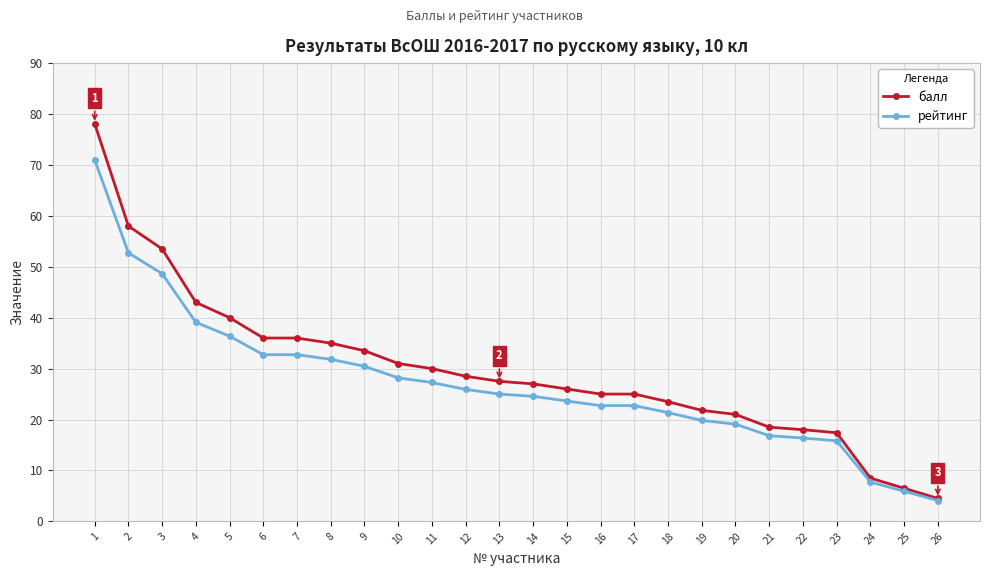

Count the number of categories in the chart.

26